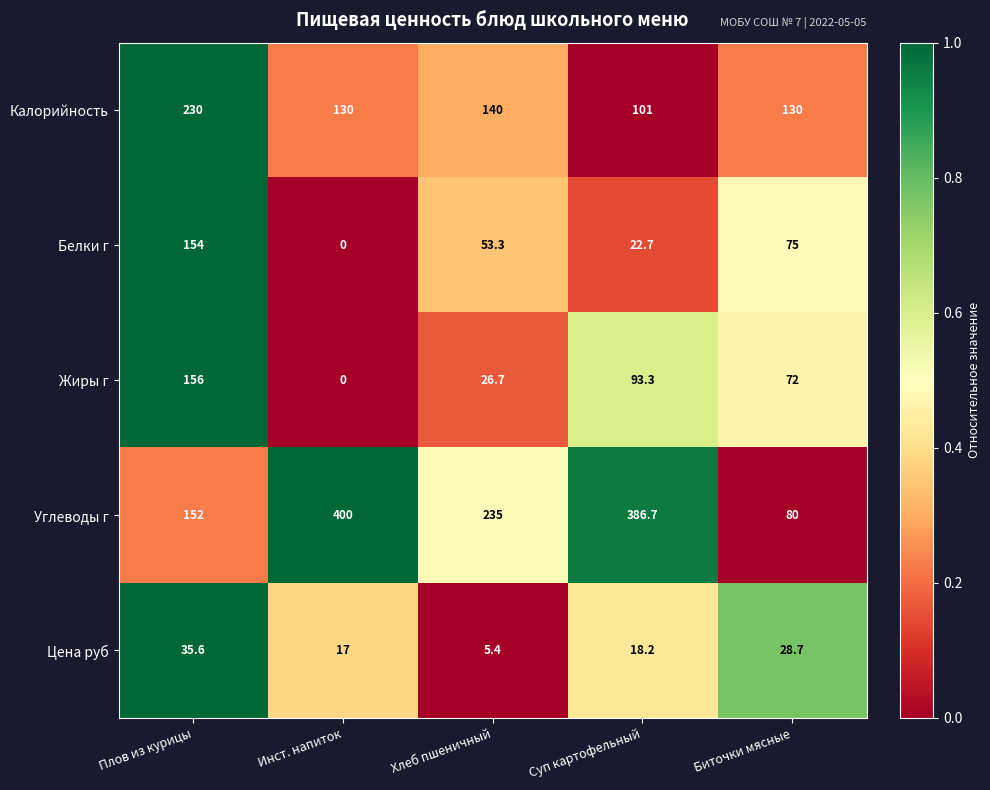

Where does the Белки г series first go above 53?

Плов из курицы